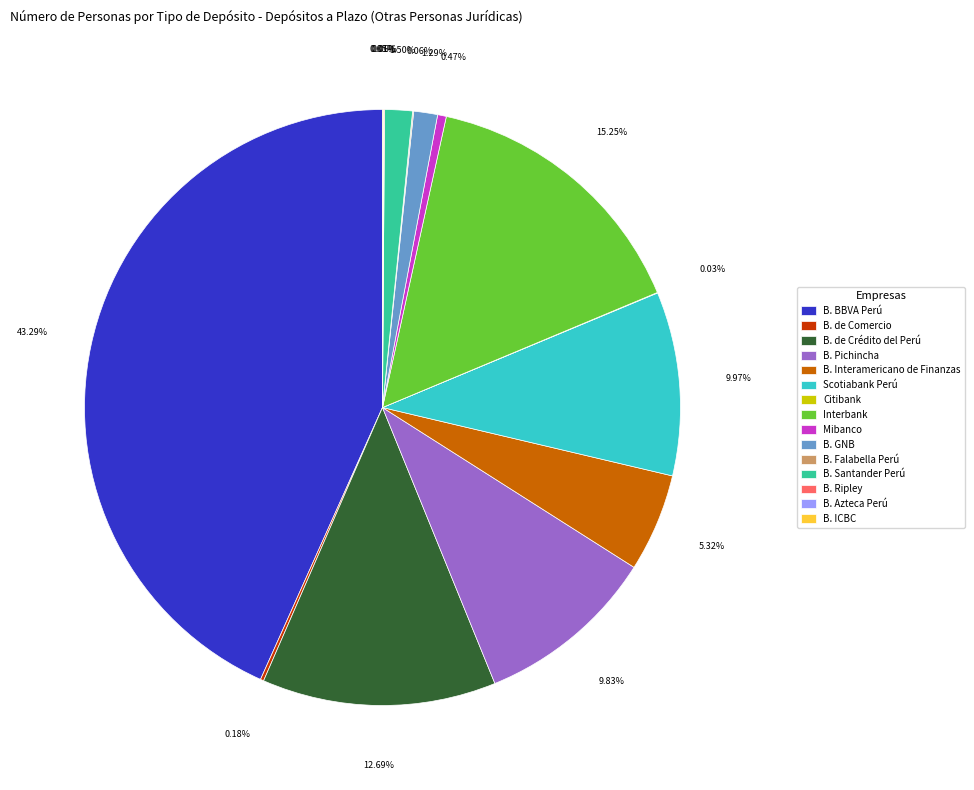

Is the sum of Scotiabank Perú and B. Interamericano de Finanzas greater than half?

No